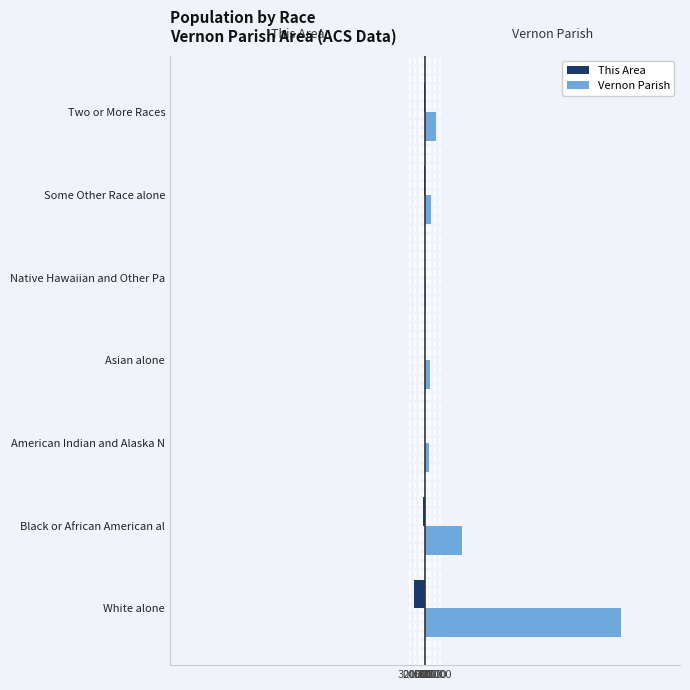

What is the value of the This Area bar at the 1st from the left?

-2120